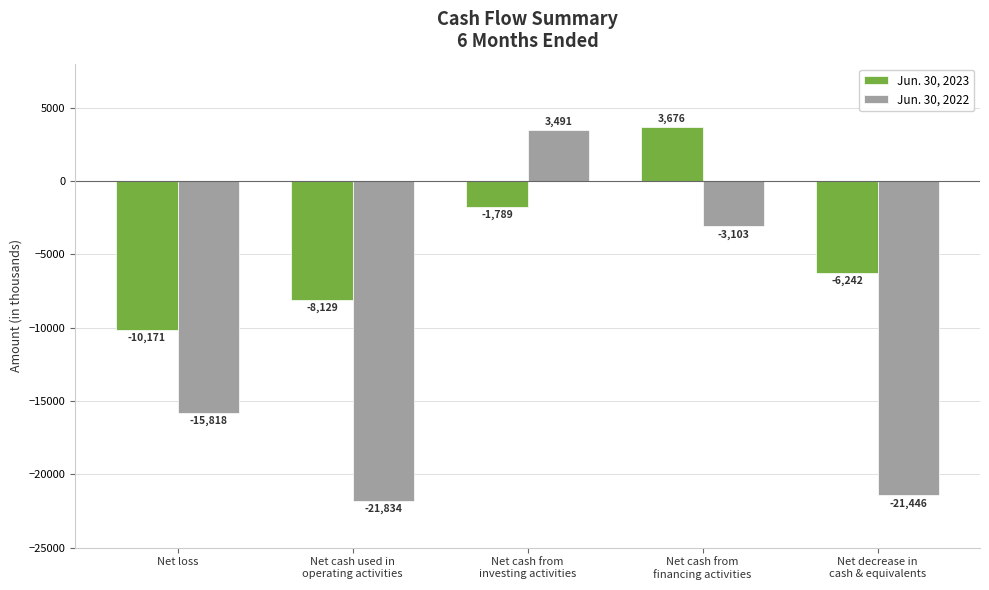

What is the difference between the highest and lowest values at Net decrease in
cash & equivalents?

15204